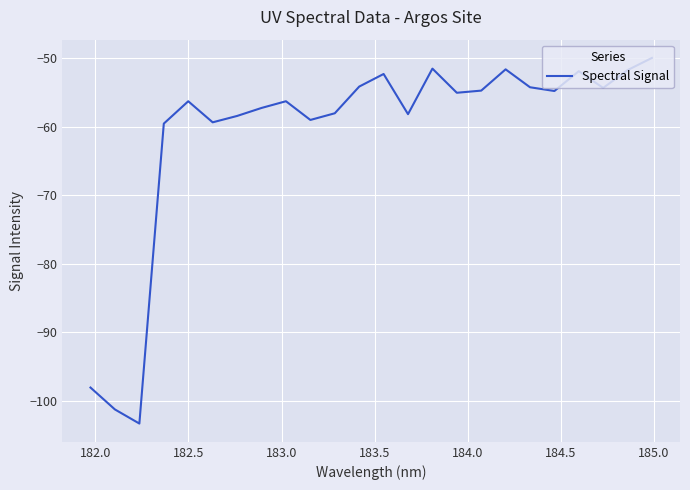

Count the number of categories in the chart.

24